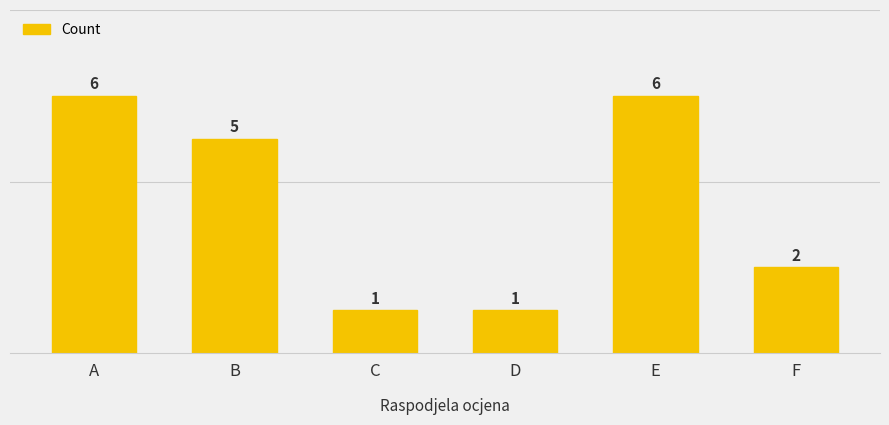

Reading left to right, what are all the values shown in this chart?

A=6	B=5	C=1	D=1	E=6	F=2